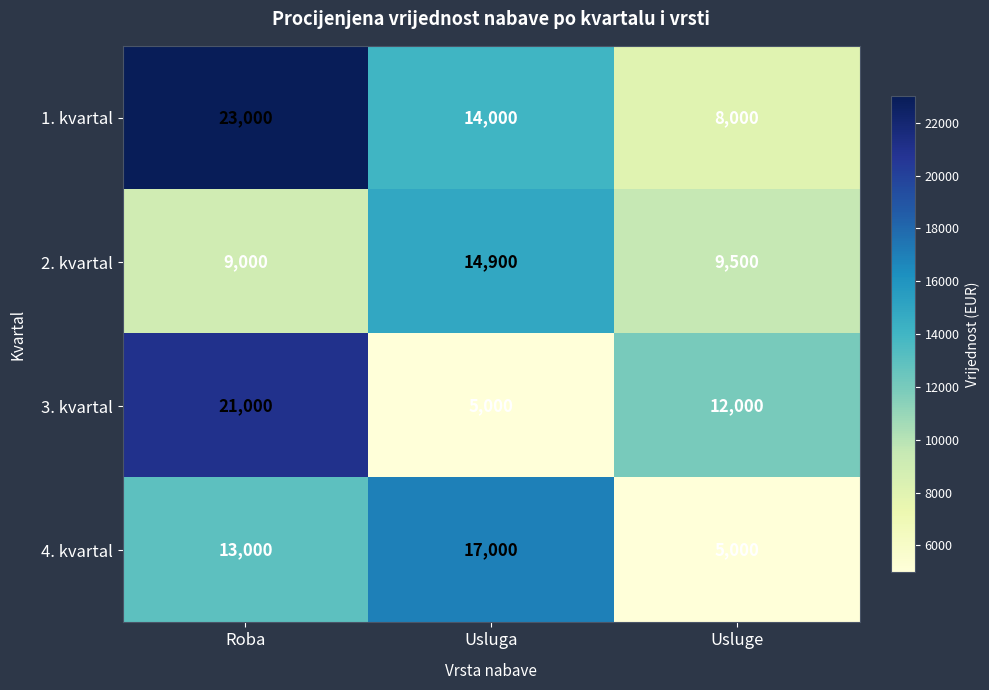

The 1. kvartal series shows 3540 at Usluga. True or false?

False